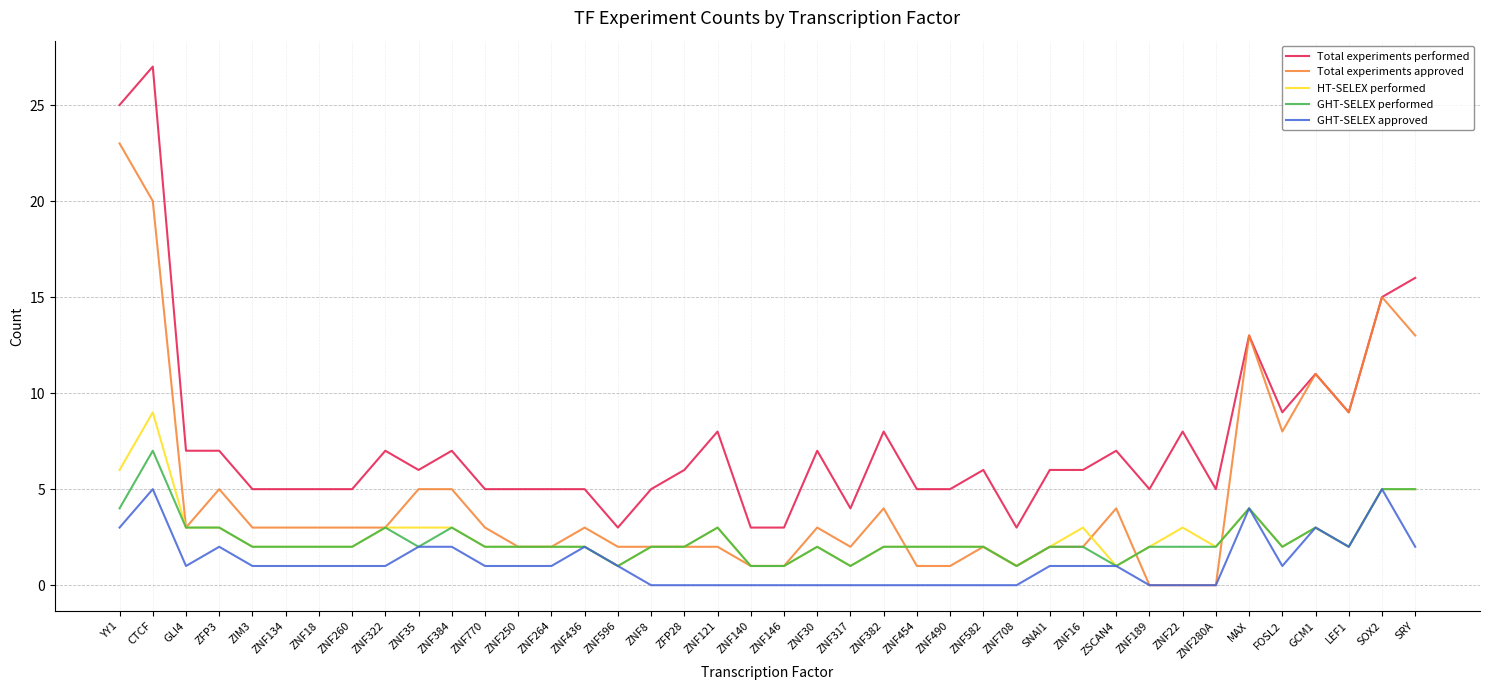

What position from the right is ZNF582?

14